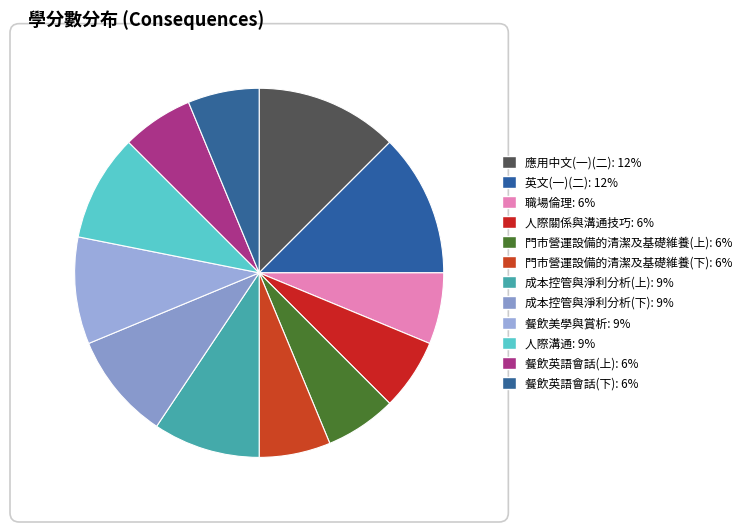

Count the number of slices in the pie.

12